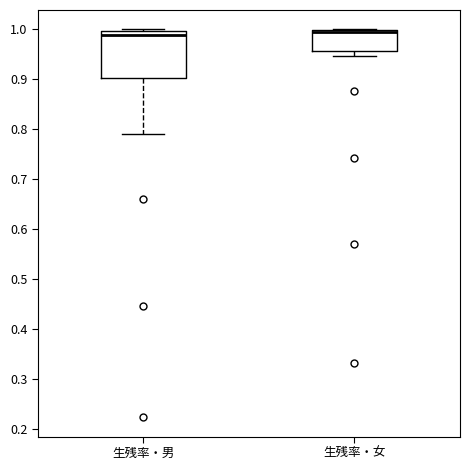

Reading left to right, read every box against the y-axis: the position of its median line, the range the box covers, and the ends of its whiskers. The values are not printed on the chart, so give them approximately, as read against the axis.

生残率・男: median 0.99, box 0.90 to 1.00, whiskers 0.79 to 1.00
生残率・女: median 0.99, box 0.96 to 1.00, whiskers 0.95 to 1.00